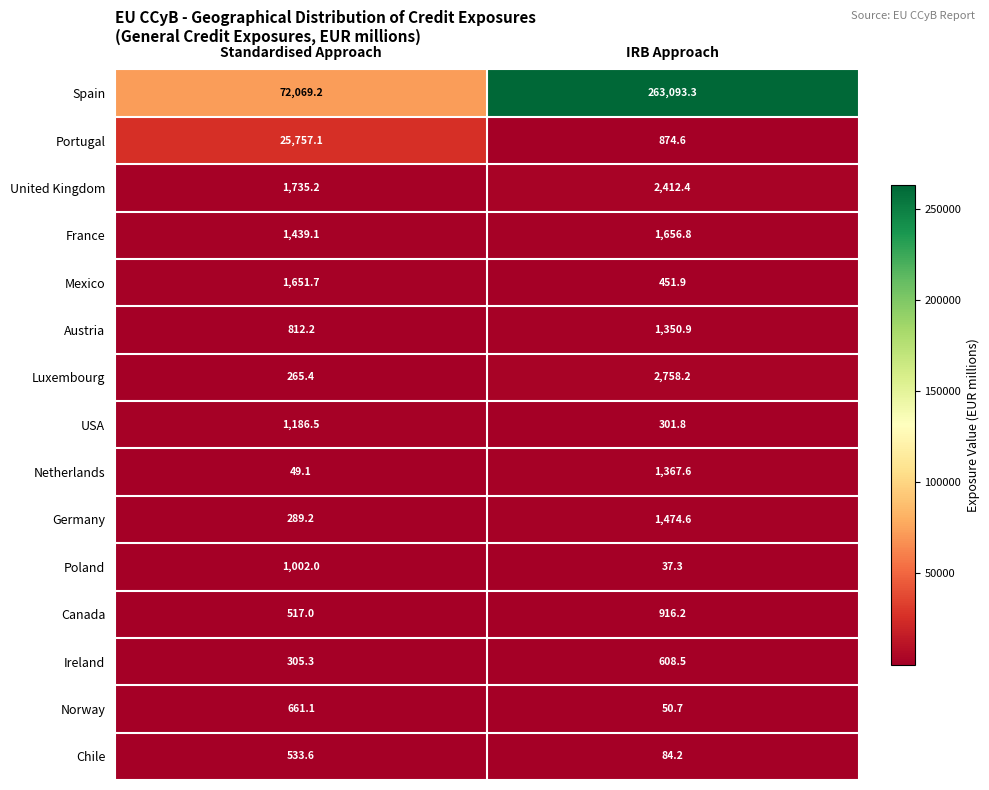

What is the sum of all Austria values?

2163.1